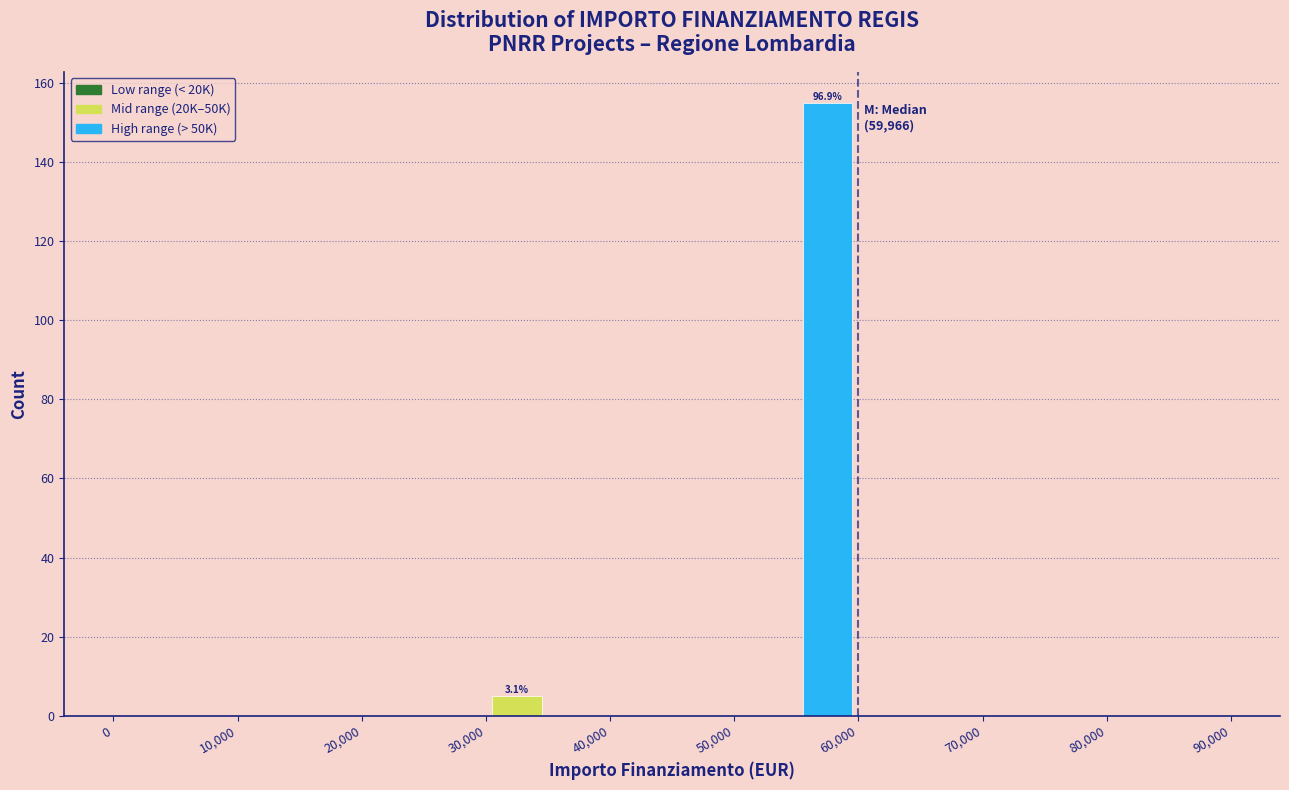

Over which range of the x-axis is the bar tallest?

55000 to 60000